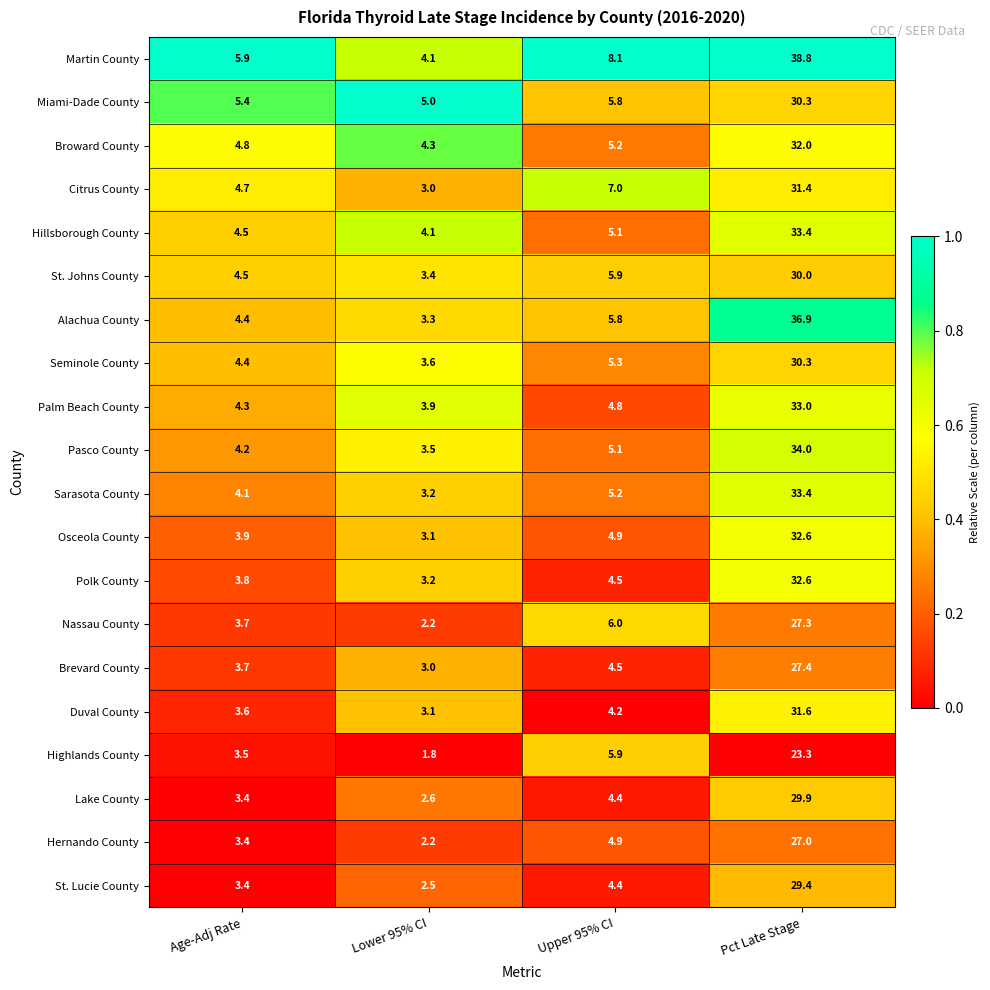

Which series has the largest total across all categories?

Martin County